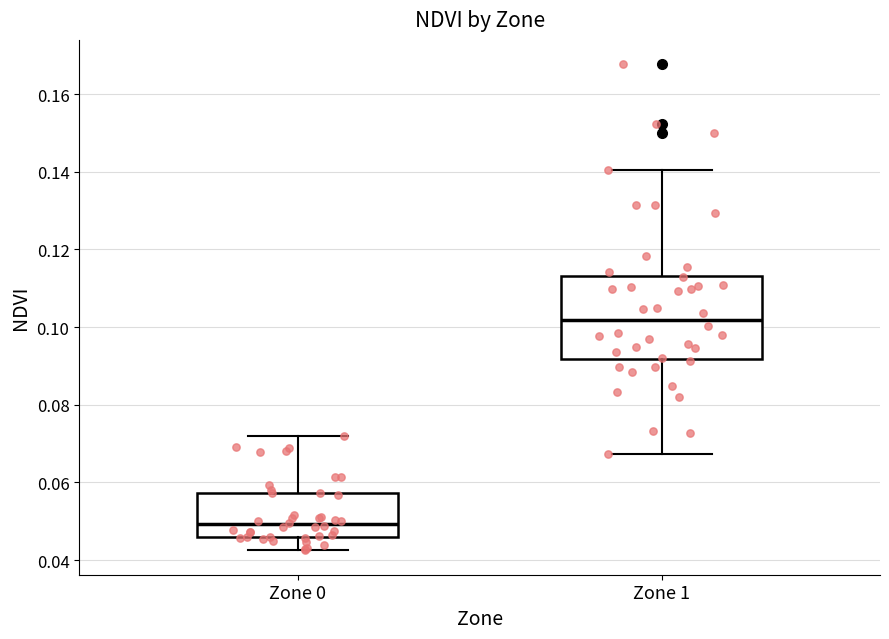

Reading left to right, read every box against the y-axis: the position of its median line, the range the box covers, and the ends of its whiskers. The values are not printed on the chart, so give them approximately, as read against the axis.

Zone 0: median 0.050, box 0.046 to 0.058, whiskers 0.042 to 0.072
Zone 1: median 0.102, box 0.092 to 0.114, whiskers 0.068 to 0.140